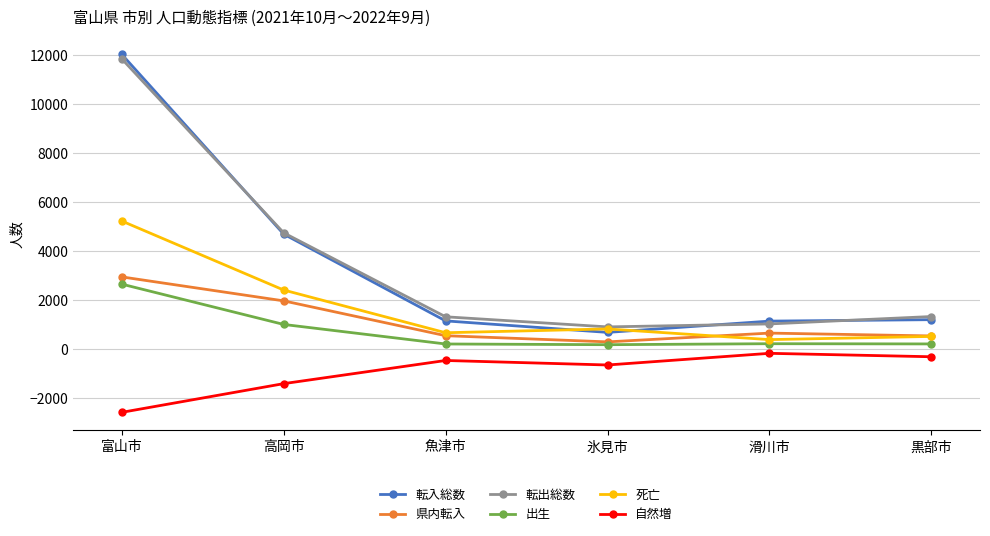

True or false: 死亡 and 自然増 cross at least once.

False